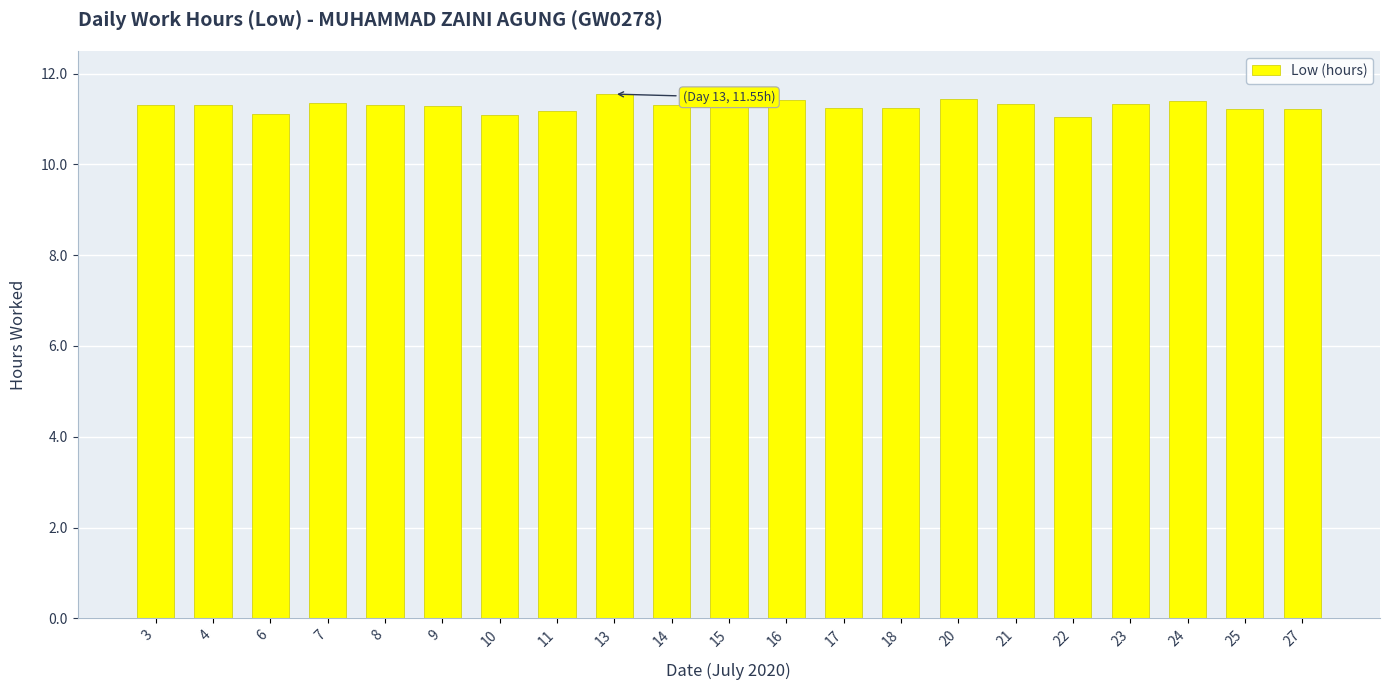

What is the ratio of the value at 15 to the value at 27?

1.0